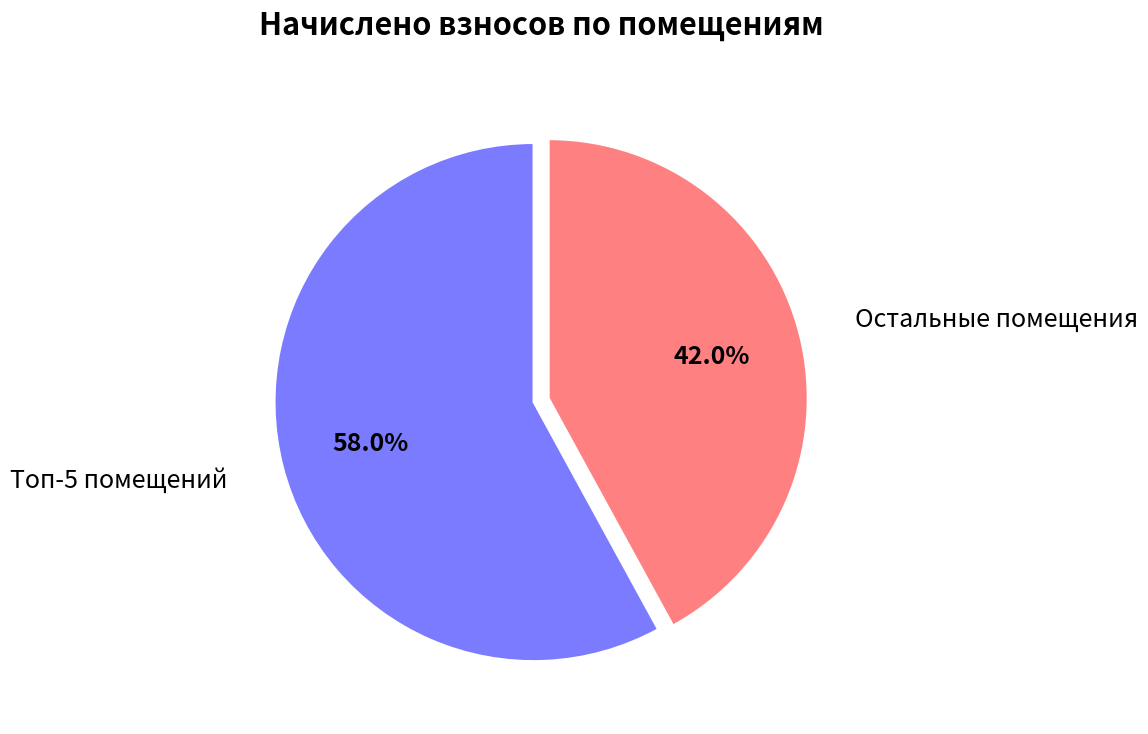

Is there any slice that represents more than half of the pie?

Yes